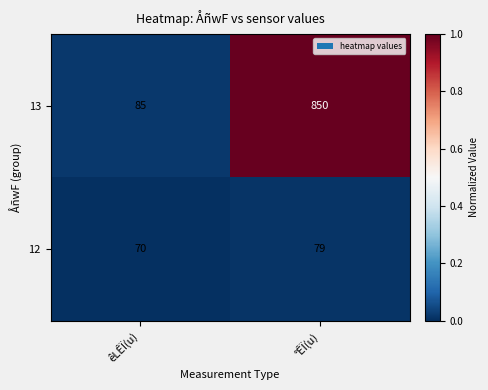

Which series has the largest total across all categories?

13